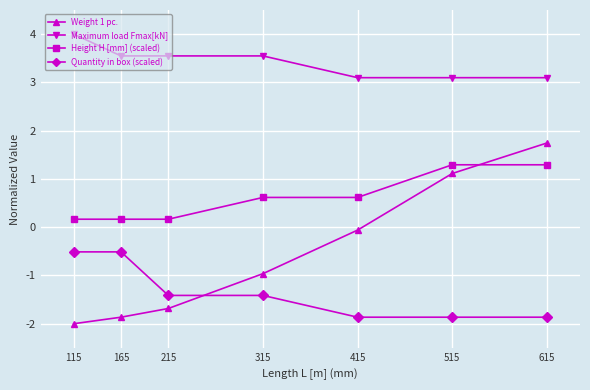

What is the value of the Quantity in box (scaled) point at the 5th from the left?

-1.9